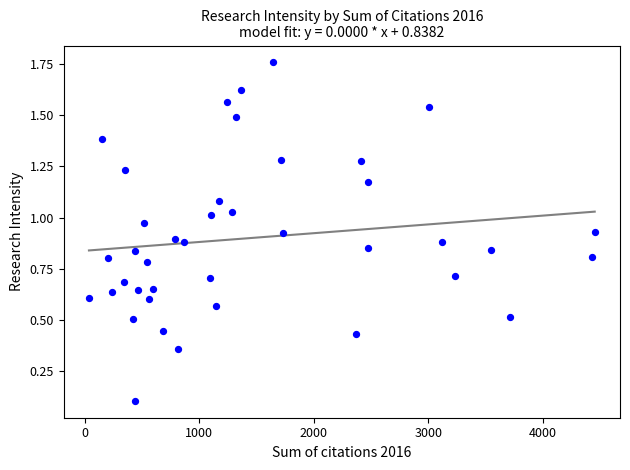

What is the range of X values (max minus min)?

4415.0